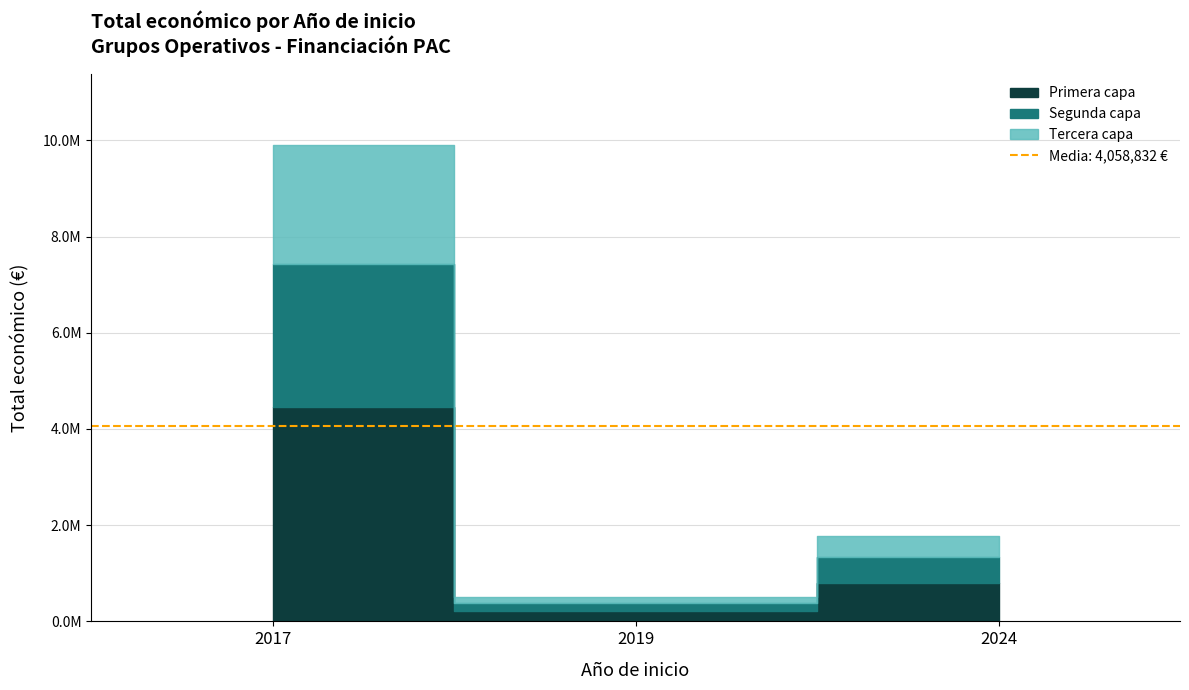

True or false: the data shows 1050376 at 2024.

False